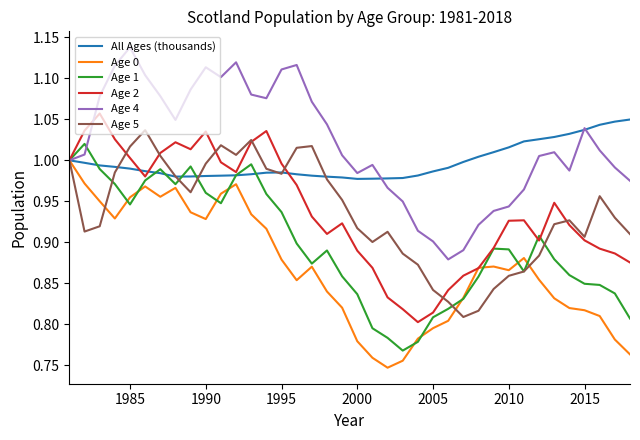

Which series has the largest total across all categories?

Age 4